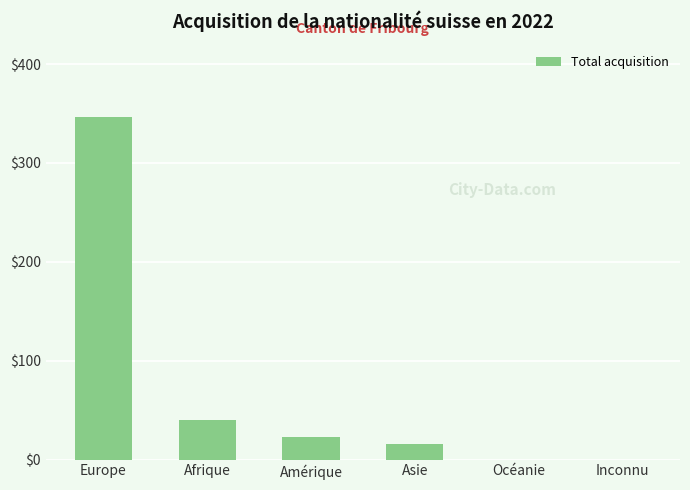

Where does the data first go above 23?

Europe